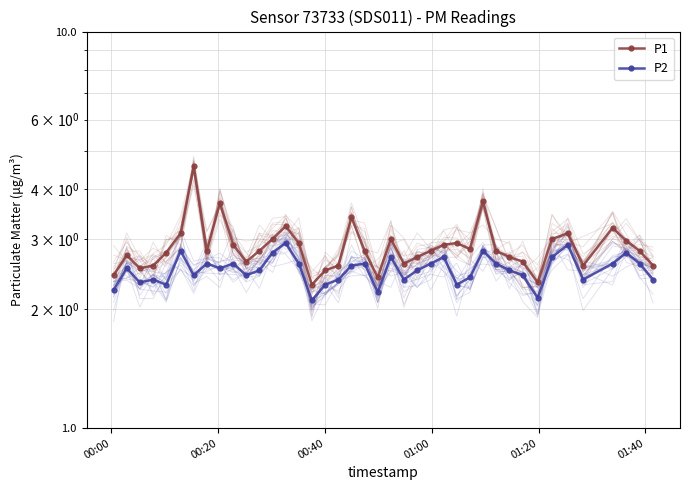

Which series has the largest total across all categories?

P1